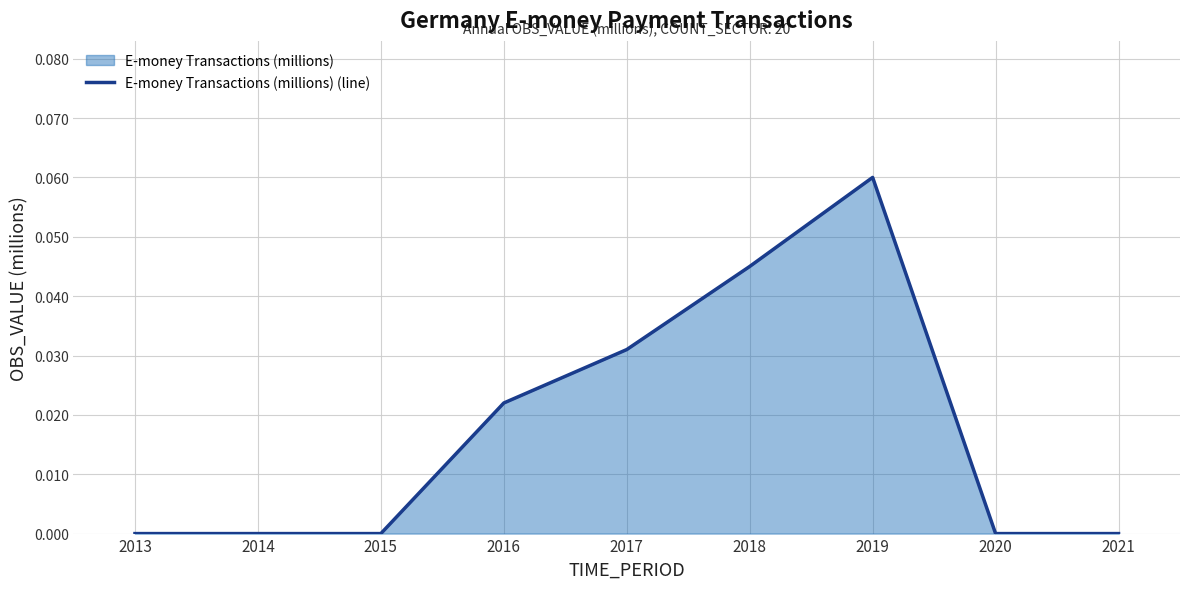

The value at 2013 is 0.0. True or false?

True